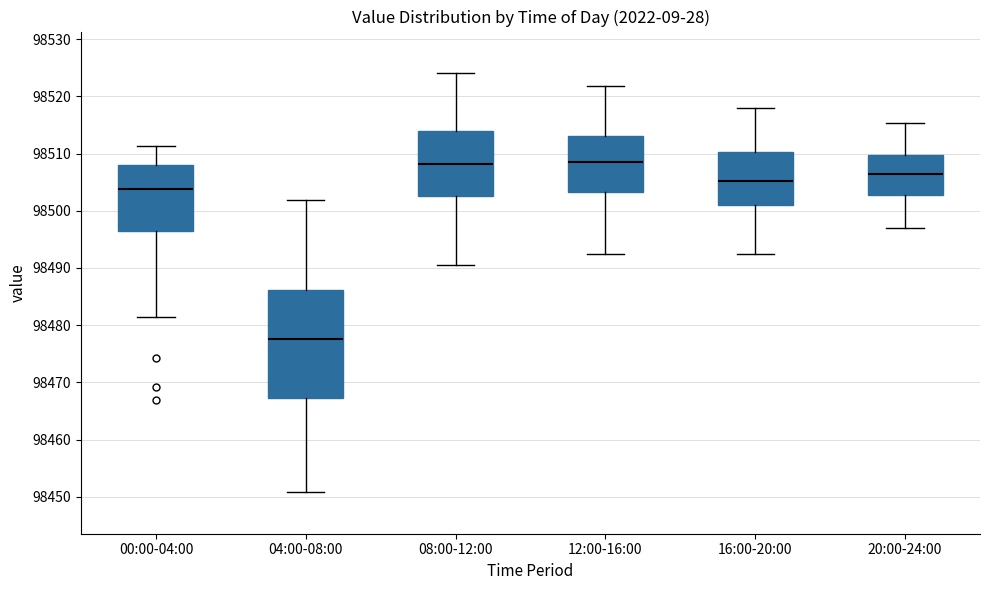

Reading left to right, read every box against the y-axis: the position of its median line, the range the box covers, and the ends of its whiskers. The values are not printed on the chart, so give them approximately, as read against the axis.

00:00-04:00: median 98504, box 98496 to 98508, whiskers 98481 to 98511
04:00-08:00: median 98478, box 98467 to 98486, whiskers 98451 to 98502
08:00-12:00: median 98508, box 98503 to 98514, whiskers 98491 to 98524
12:00-16:00: median 98509, box 98503 to 98513, whiskers 98492 to 98522
16:00-20:00: median 98505, box 98501 to 98510, whiskers 98493 to 98518
20:00-24:00: median 98506, box 98503 to 98510, whiskers 98497 to 98515